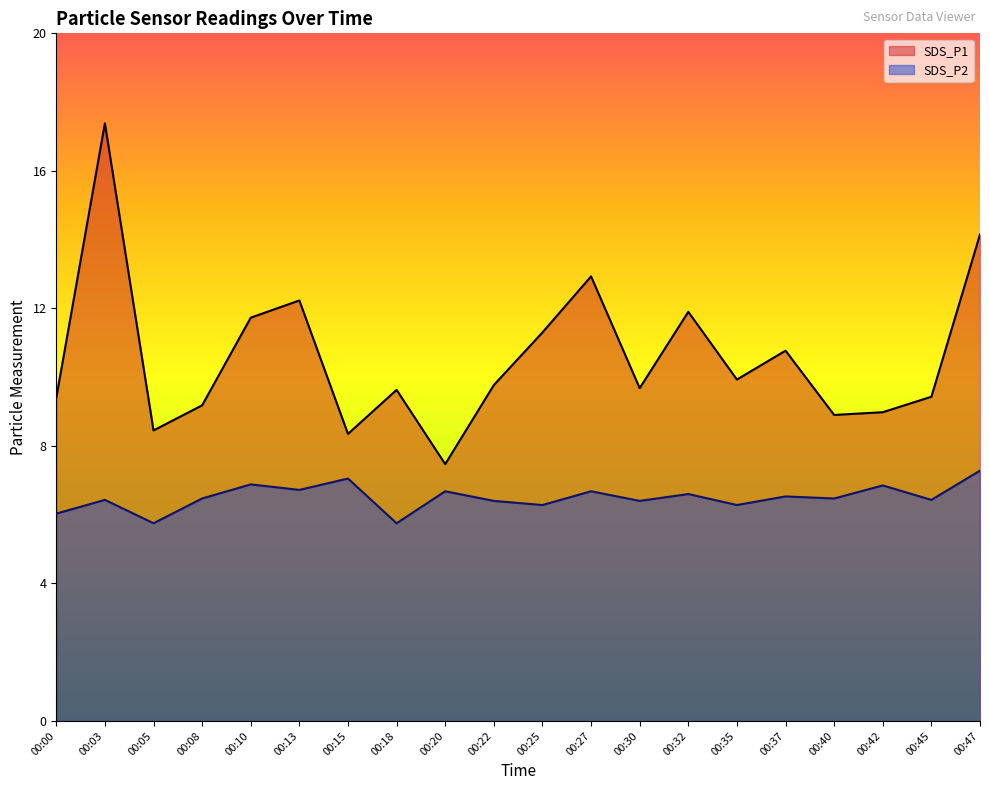

List the series in order of their overall mean, highest first.

SDS_P1, SDS_P2